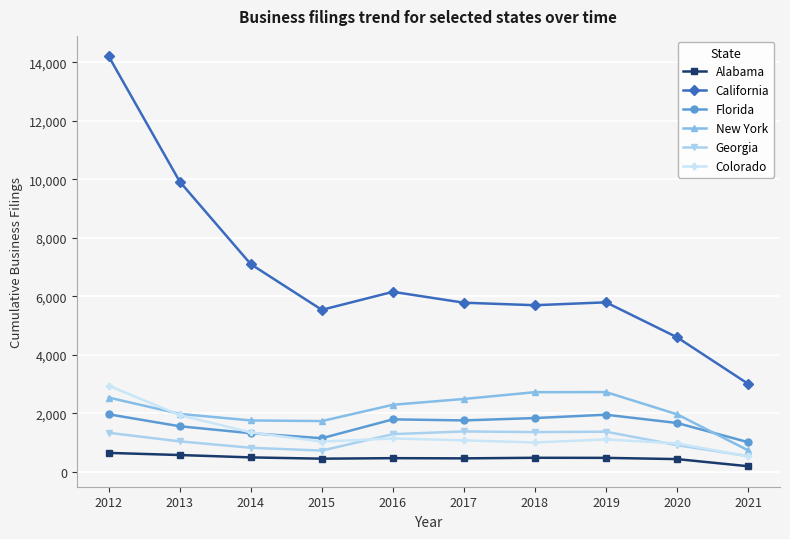

What is the difference between the highest and lowest values at 2017?

5324